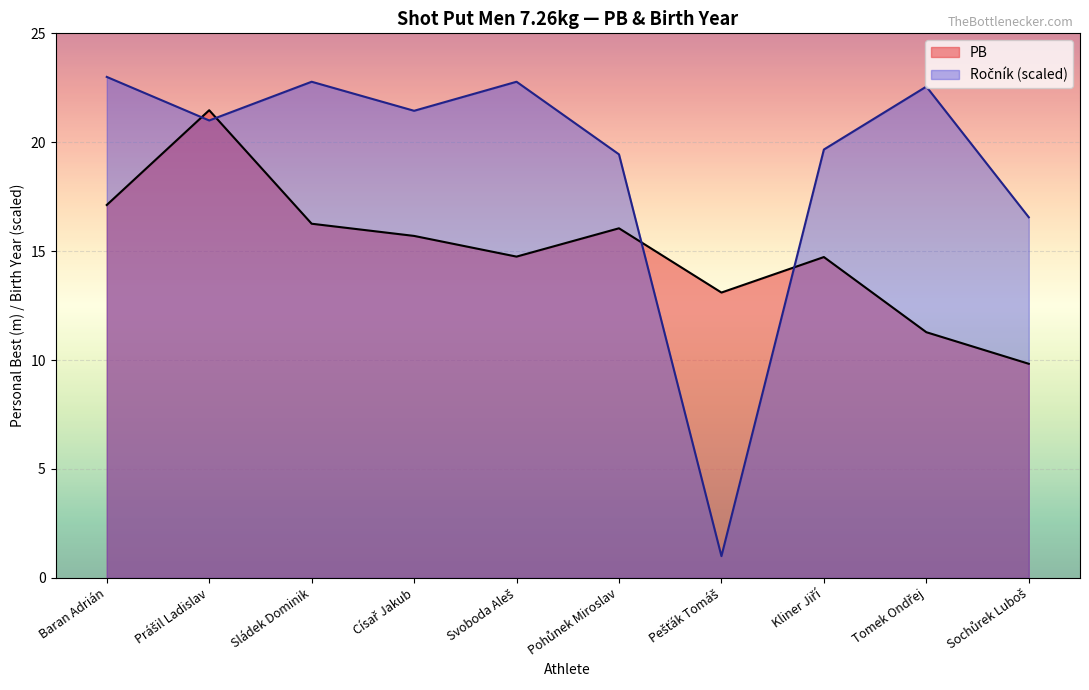

What is the label of the 6th point from the left?

Pohůnek Miroslav